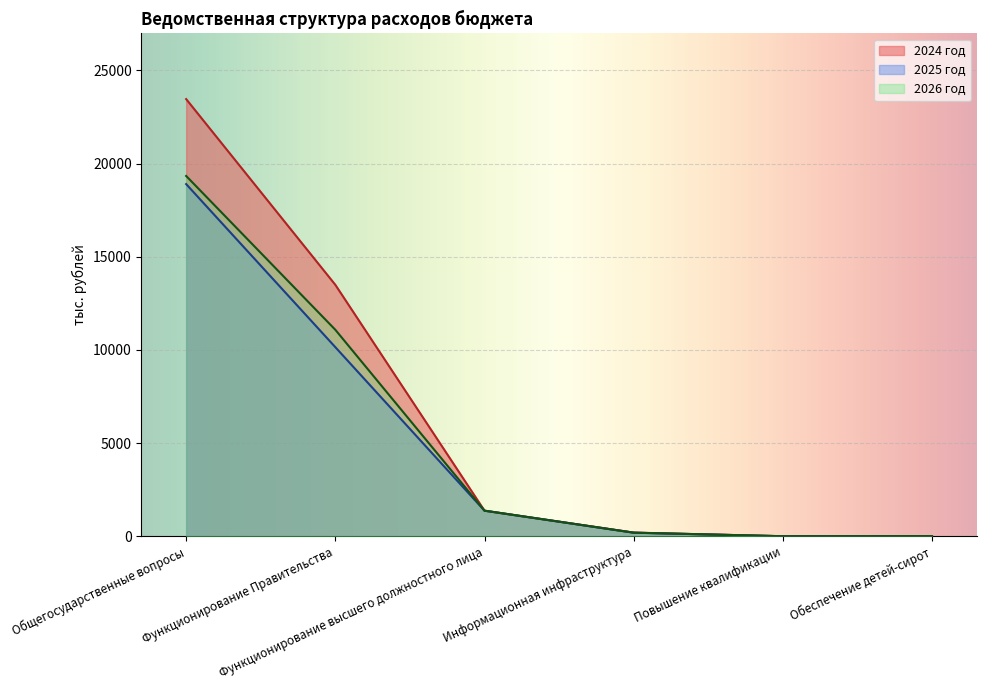

Reading left to right, what are all the values shown in this chart?

2024 год: 23455.6	13493.6	1380.0	205.0	10.0	14.9
2025 год: 18896.0	10150.0	1380.0	200.0	10.0	15.7
2026 год: 19332.2	11081.9	1380.0	200.0	10.0	16.3